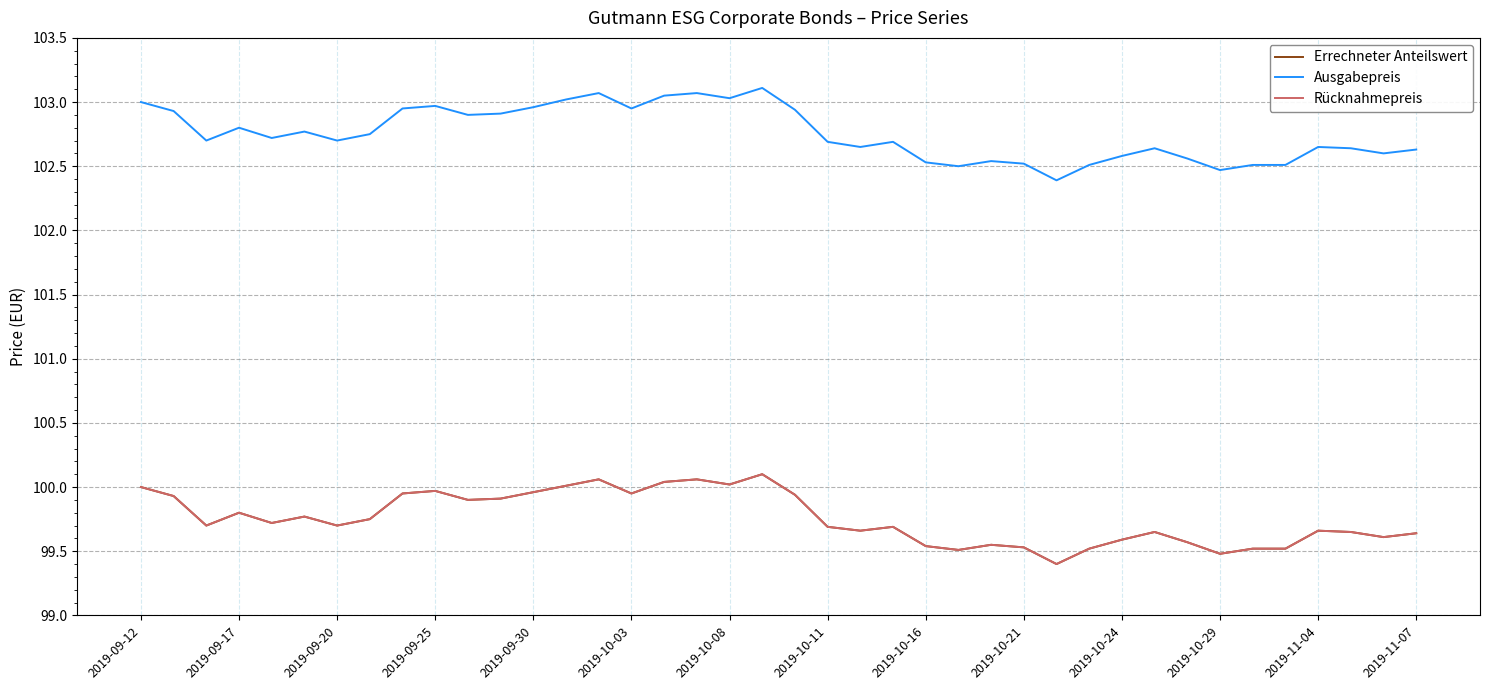

How many interior local valleys does the Errechneter Anteilswert series have?

11